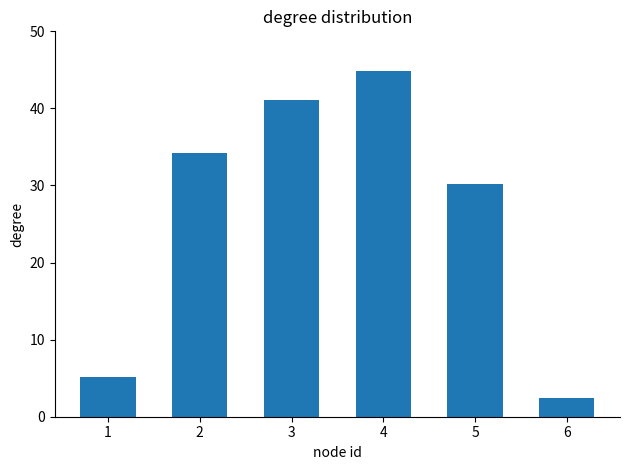

What is the approximate value at 4?

44.8